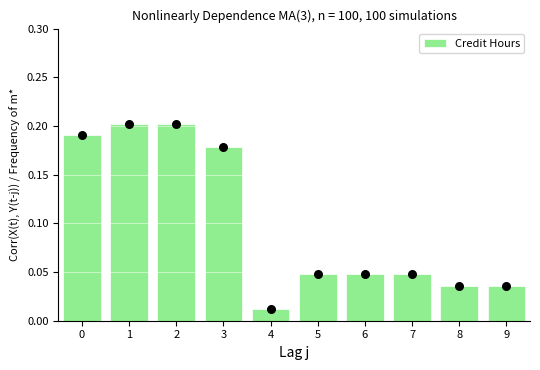

Between 4 and 6, which is larger?

6